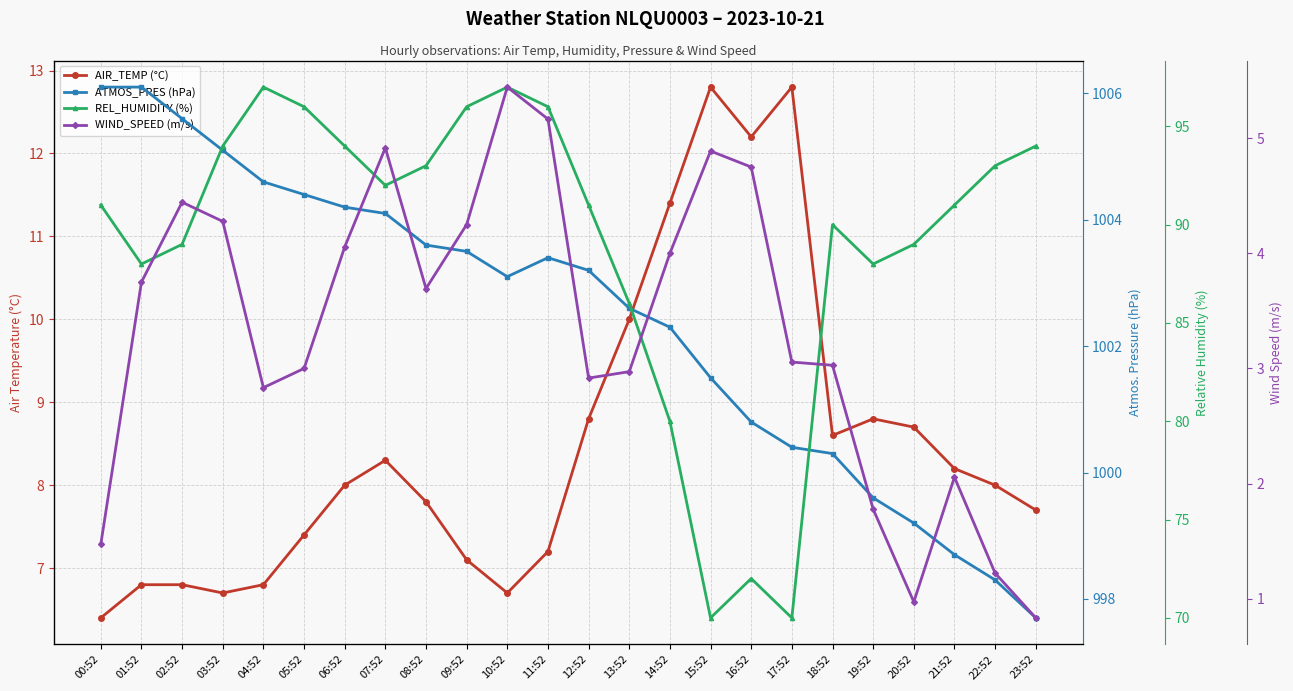

How many lines are shown in the chart?

4